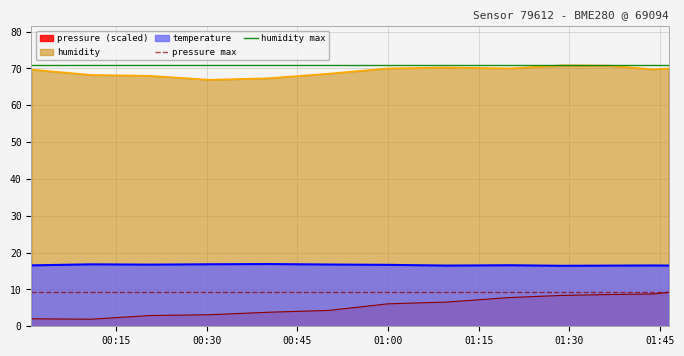

True or false: humidity and pressure (scaled) cross at least once.

False